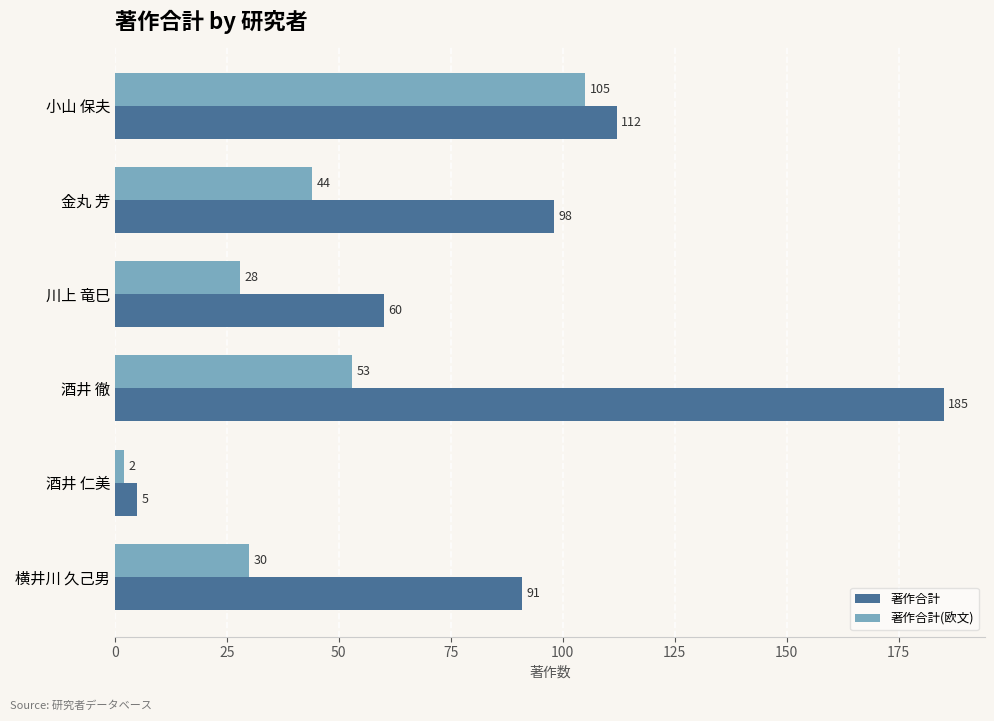

The 著作合計(欧文) series shows 28 at 川上 竜巳. True or false?

True